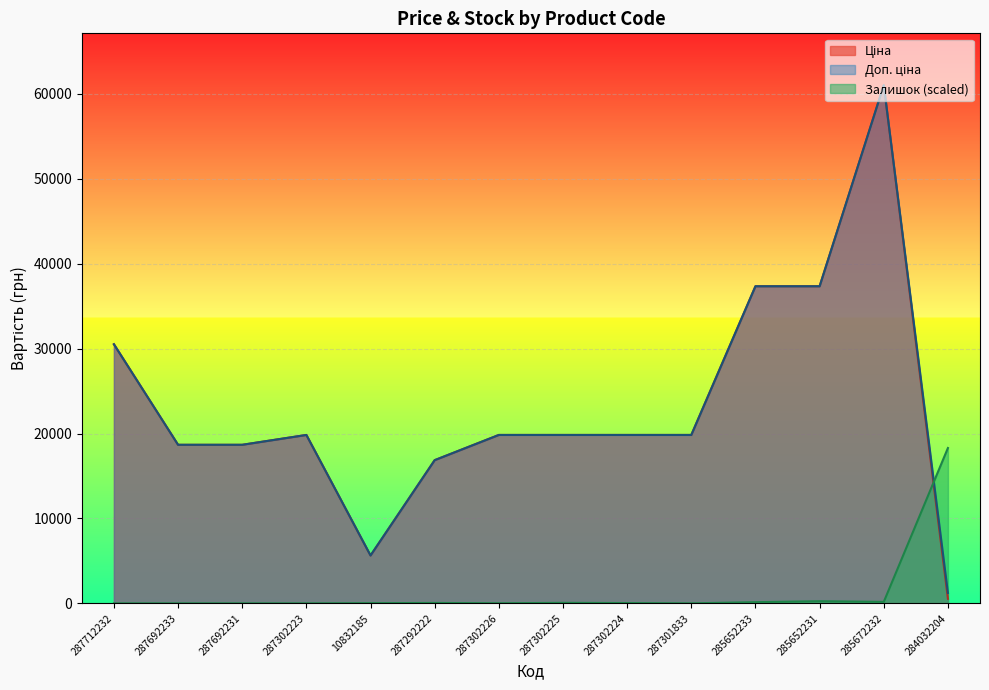

How many lines are shown in the chart?

3